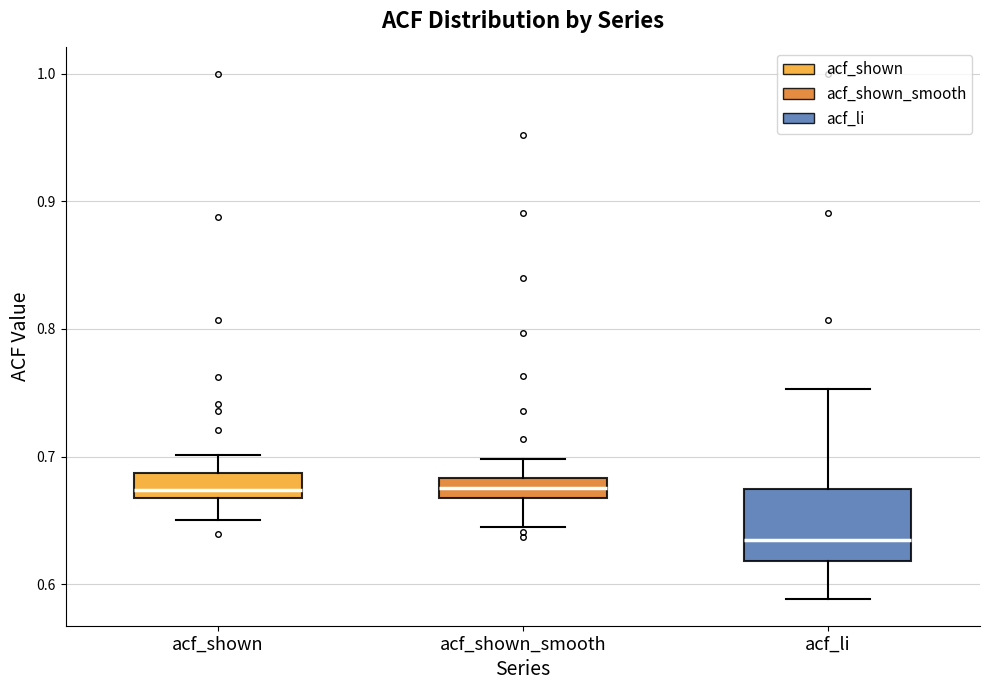

Reading left to right, read every box against the y-axis: the position of its median line, the range the box covers, and the ends of its whiskers. The values are not printed on the chart, so give them approximately, as read against the axis.

acf_shown: median 0.67 (just above the box's lower edge), box 0.67 to 0.69, whiskers 0.65 to 0.70
acf_shown_smooth: median 0.68 (inside the box), box 0.67 to 0.68, whiskers 0.65 to 0.70
acf_li: median 0.63, box 0.62 to 0.67, whiskers 0.59 to 0.75